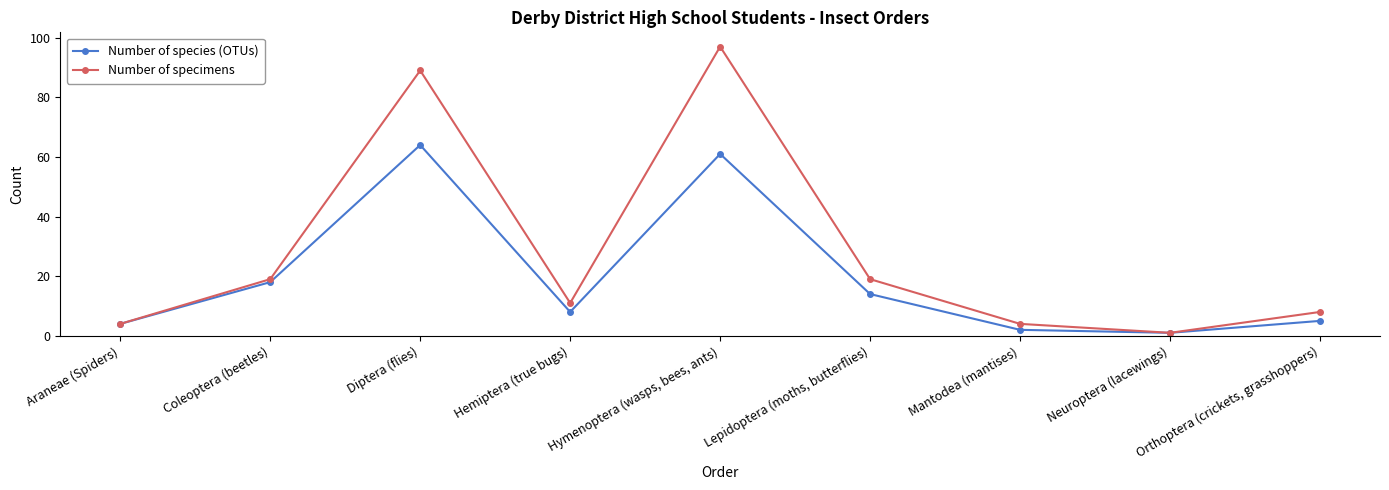

In Number of specimens, how many points are lower than both neighbors (excluding endpoints)?

2